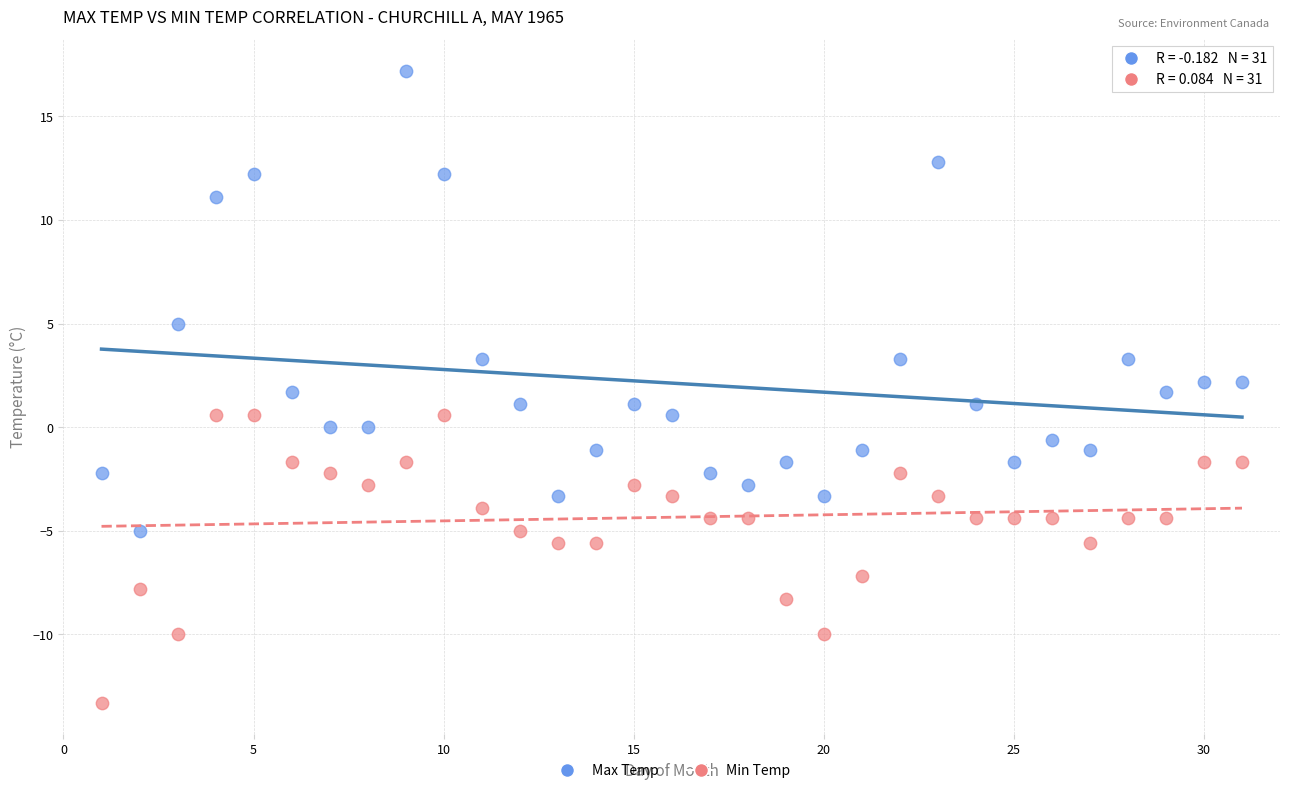

Across all data points, what is the range of X values (max minus min)?

30.0